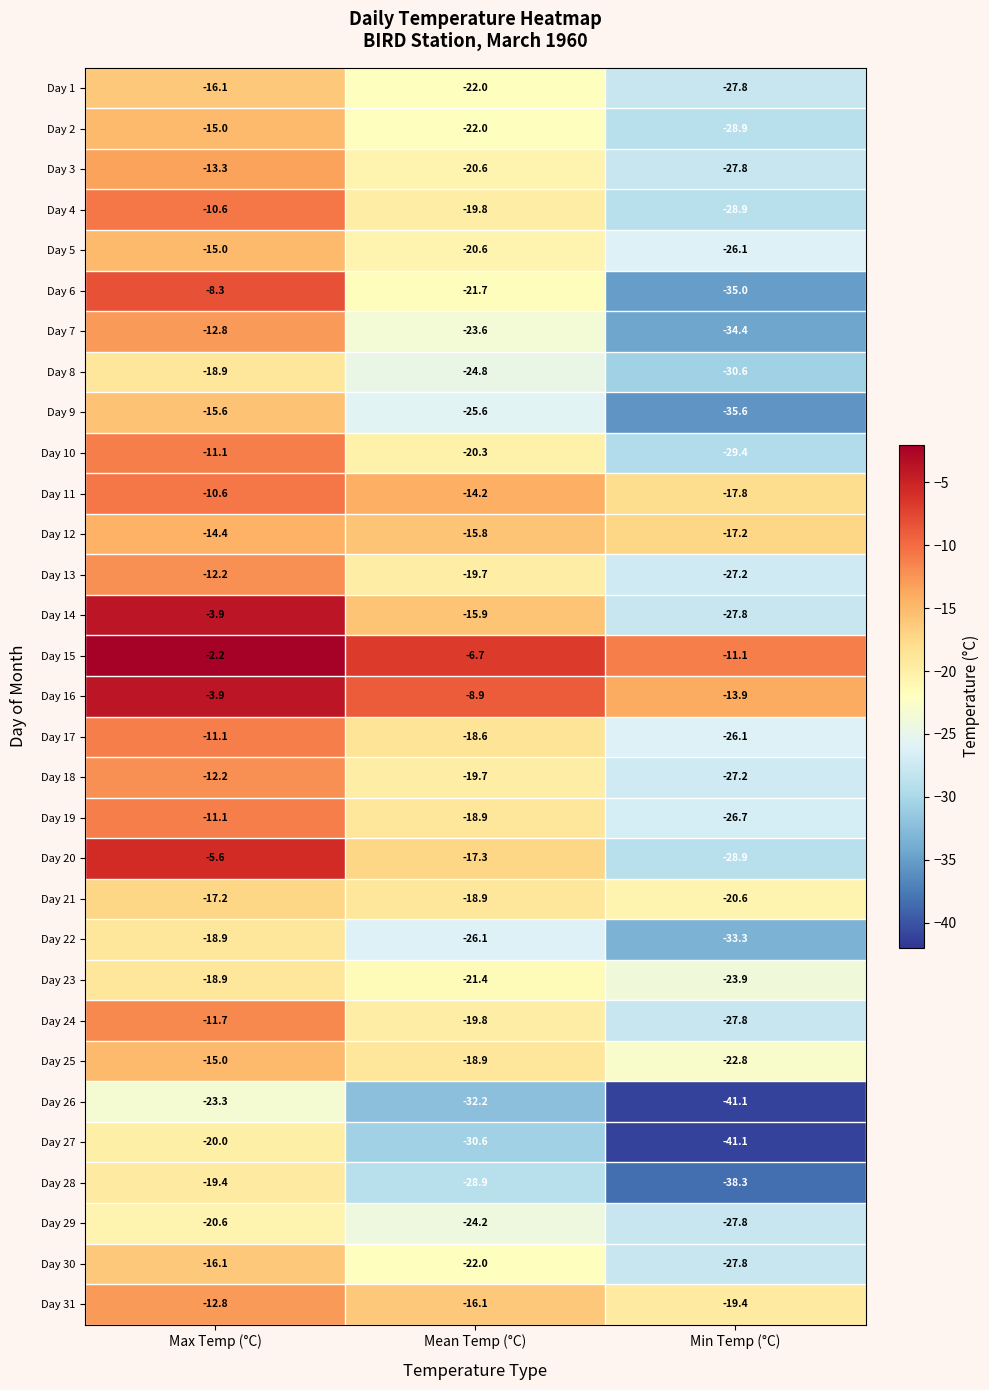

Which series has the largest total across all categories?

Day 15